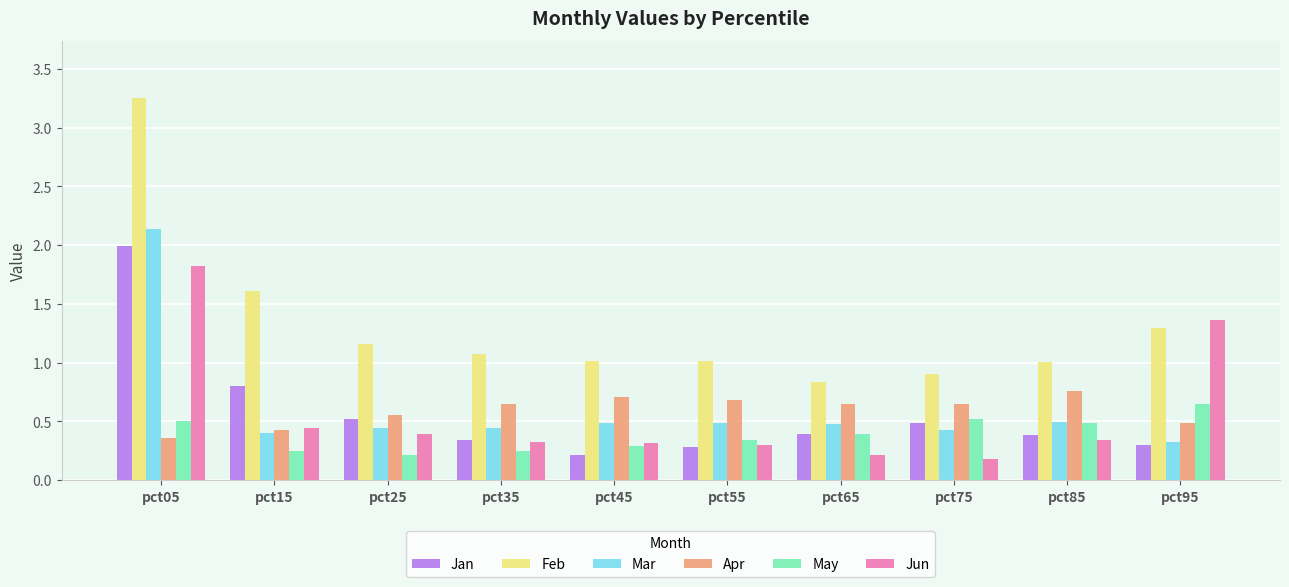

Between pct15 and pct55, which series saw the biggest shift?

Feb